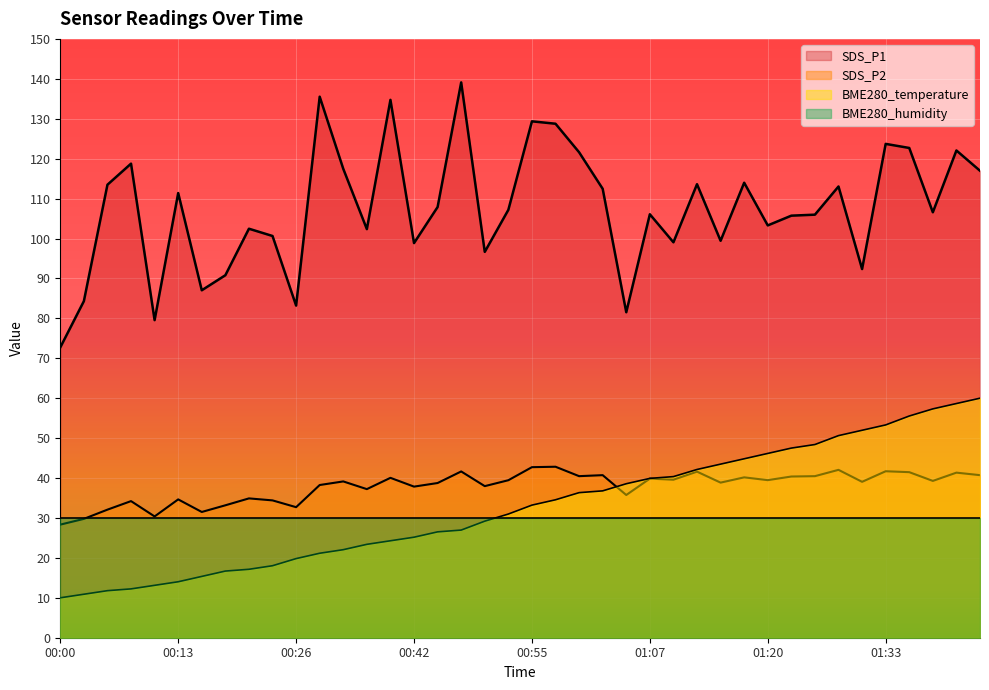

What is the total value across all series at 00:47?

207.7